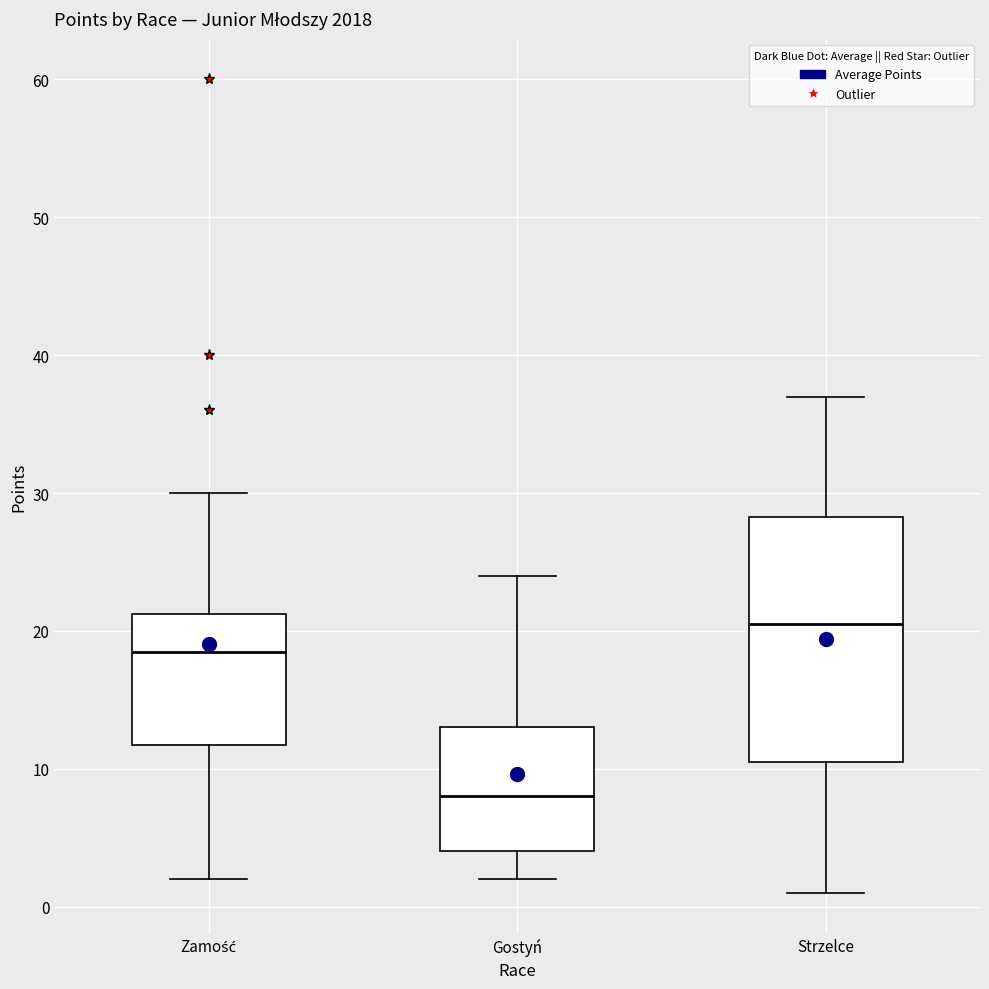

Which box is the tallest, from its lower edge to its upper edge?

Strzelce